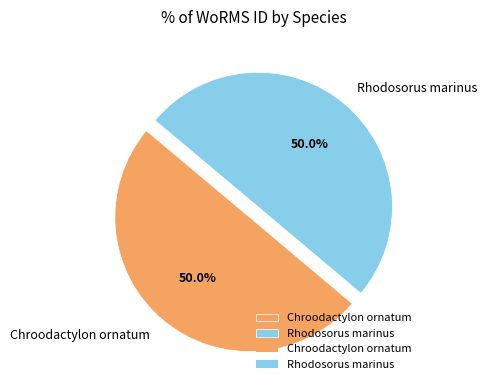

Combined, do Chroodactylon ornatum and Rhodosorus marinus account for over 50%?

Yes